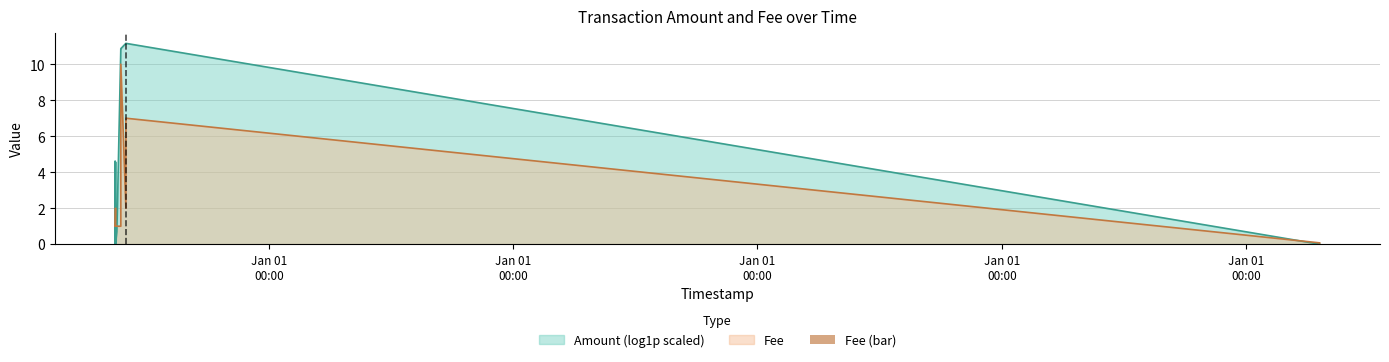

What is the smallest value displayed?

0.1